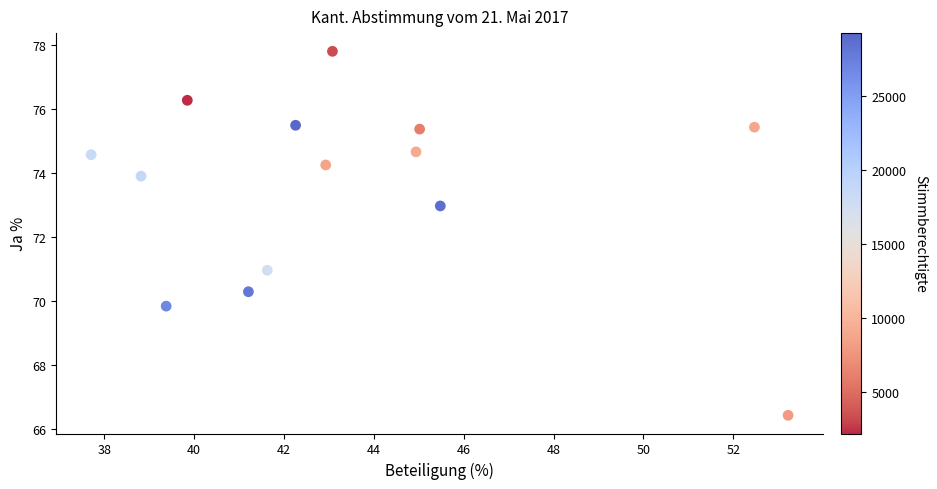

What is the range of Y values (max minus min)?

11.4